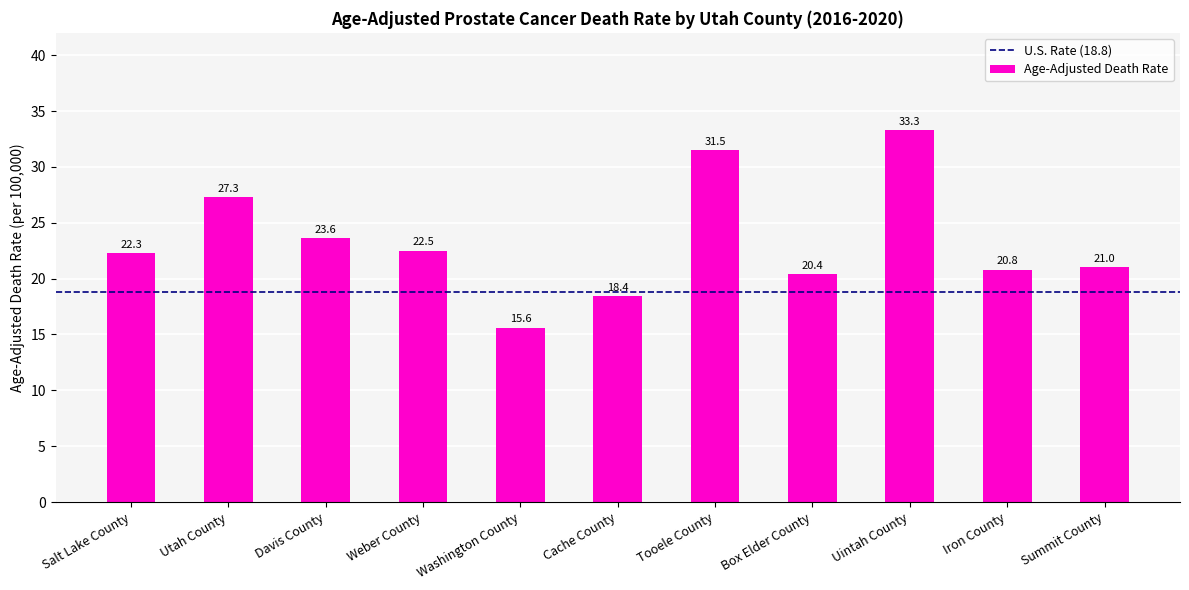

What is the label of the 2nd bar from the right?

Iron County